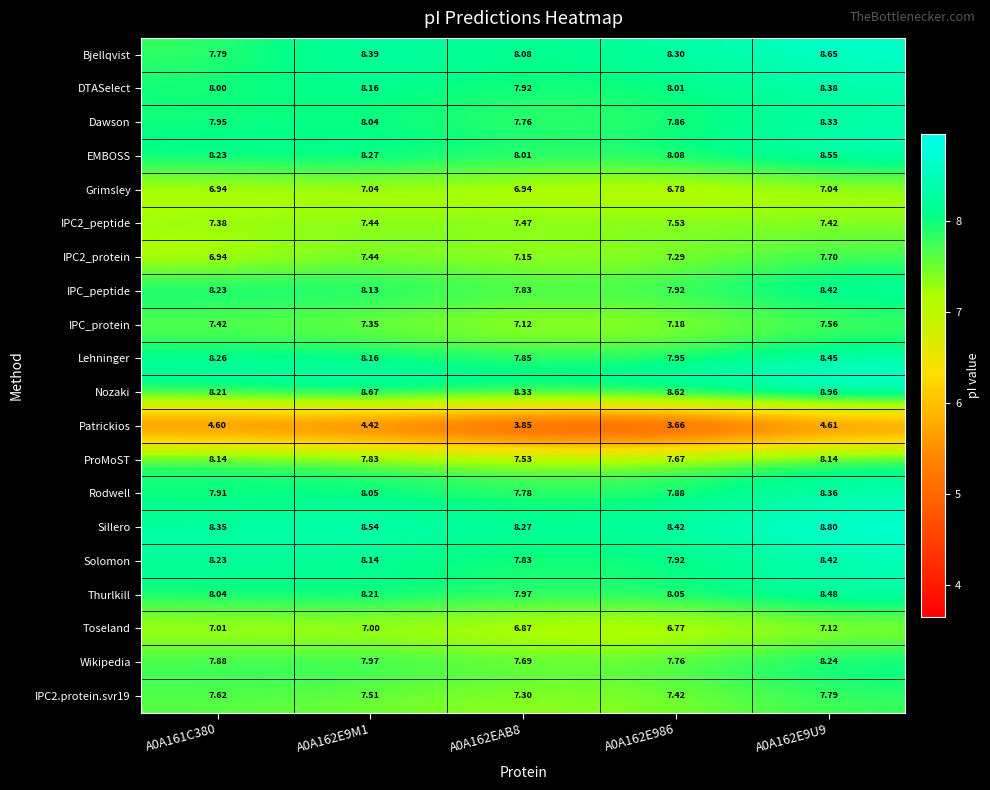

Is the value of IPC2_peptide at A0A161C380 greater than the value of EMBOSS at A0A162EAB8?

No